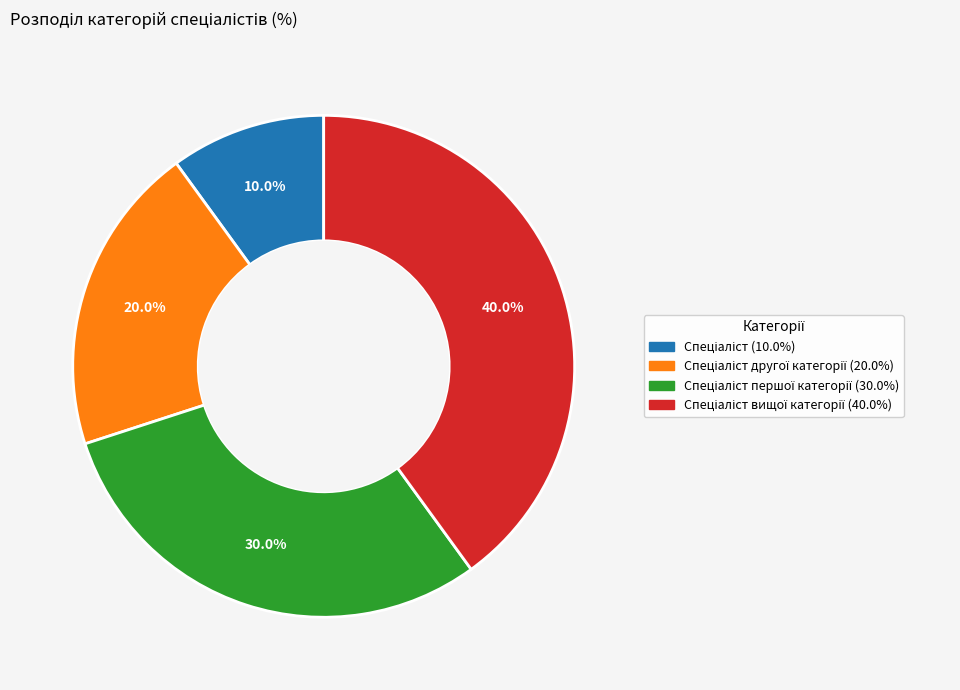

Is there a majority slice in this chart?

No